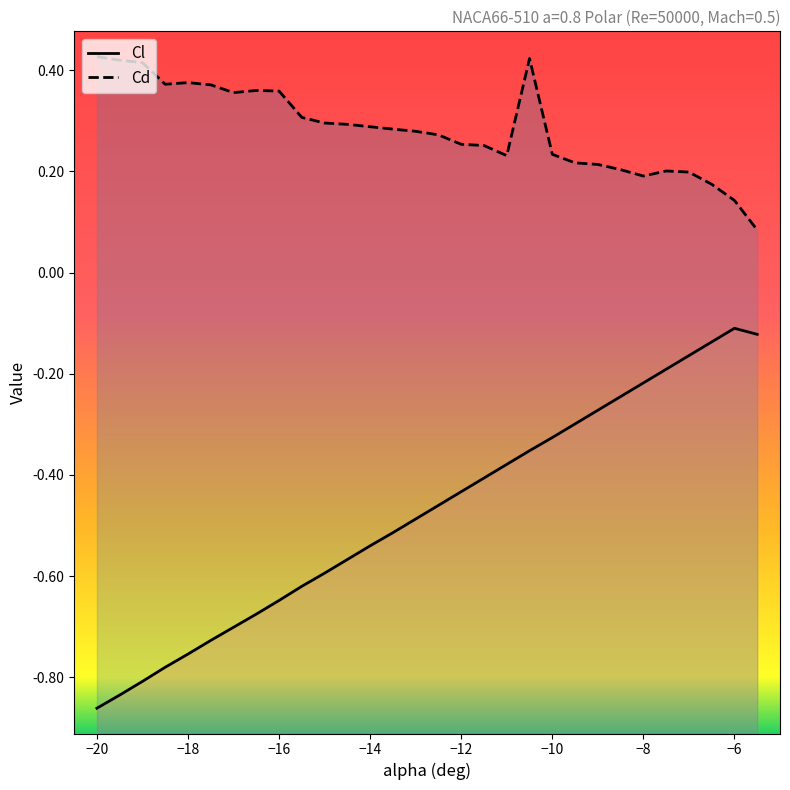

What is the greatest value displayed?

0.4